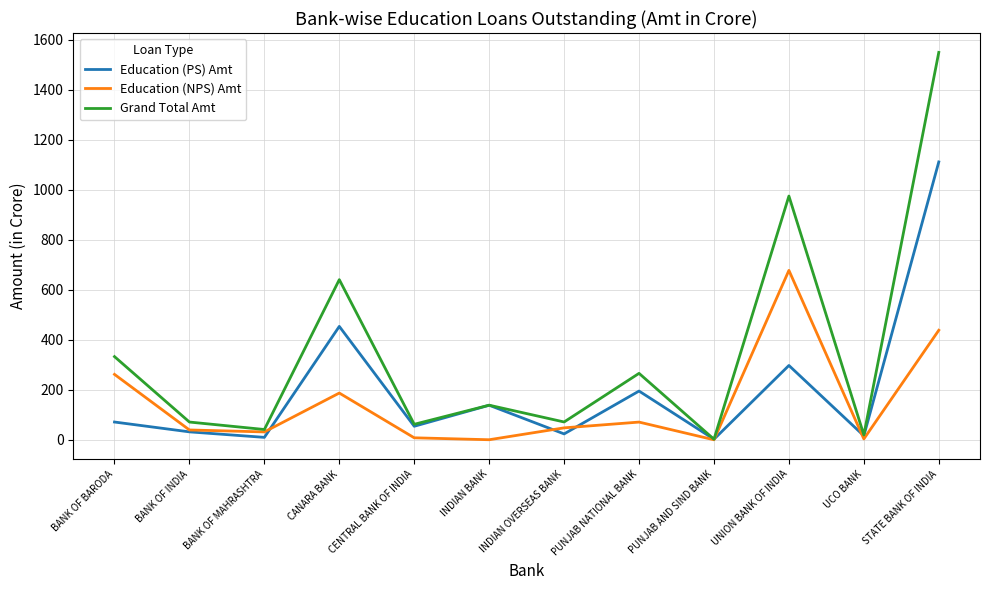

Where does the Education (NPS) Amt series first go above 47?

BANK OF BARODA